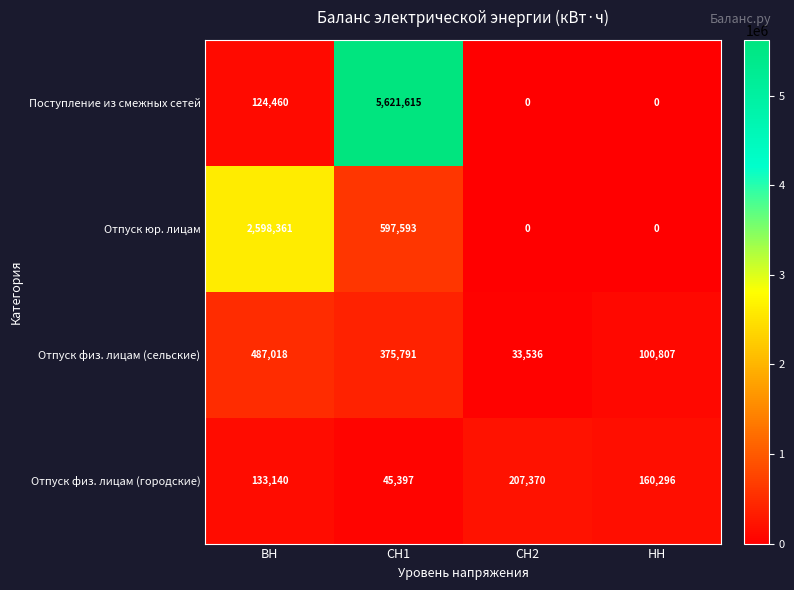

What is the total value across all series at СН2?

240906